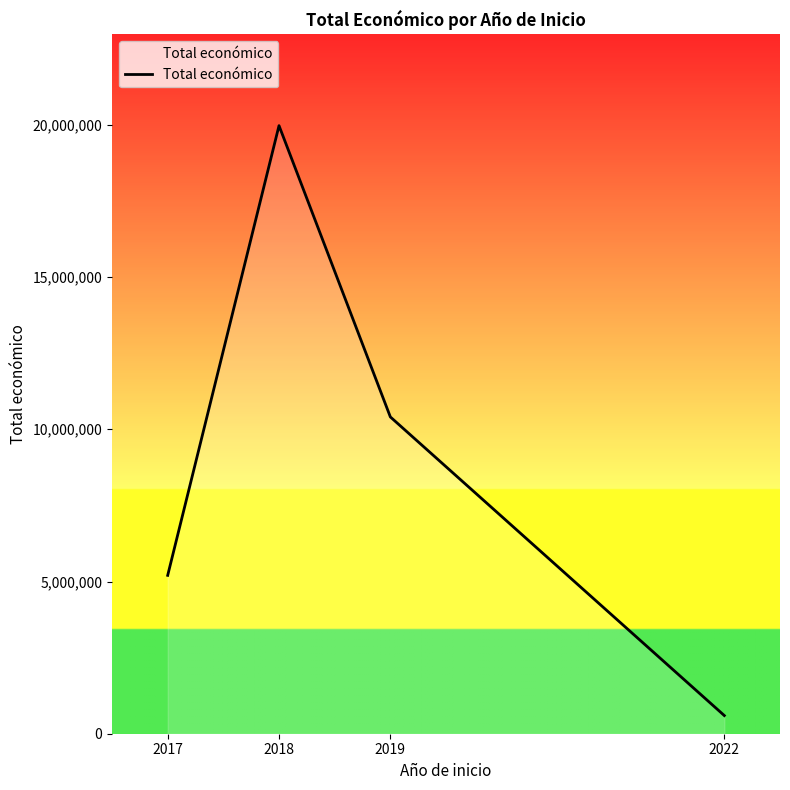

Rank the categories by value from lowest to highest.

2022, 2017, 2019, 2018